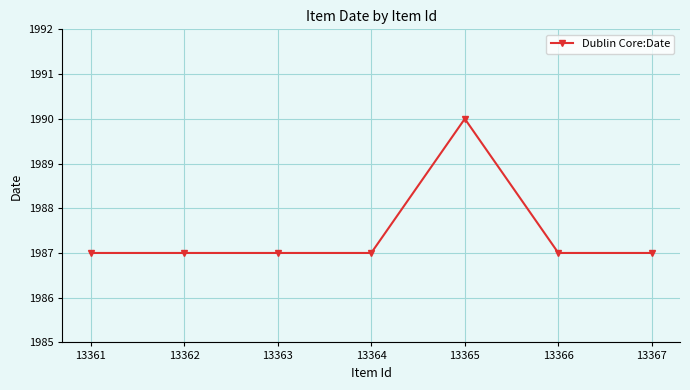

Count the values in the range 1987 to 1988.

6